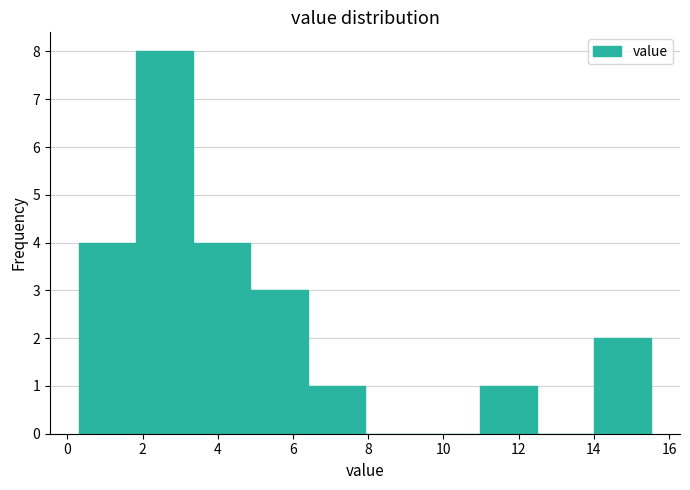

Reading left to right, transcribe this chart: for each bar, give the range it covers on the x-axis and its height. Neither the bar edges nor the heights are printed on the chart, so give them approximately, as read against the axes.

0.4 to 1.8: 4
1.8 to 3.4: 8
3.4 to 4.8: 4
4.8 to 6.4: 3
6.4 to 8.0: 1
8.0 to 9.4: 0
9.4 to 11.0: 0
11.0 to 12.4: 1
12.4 to 14.0: 0
14.0 to 15.6: 2